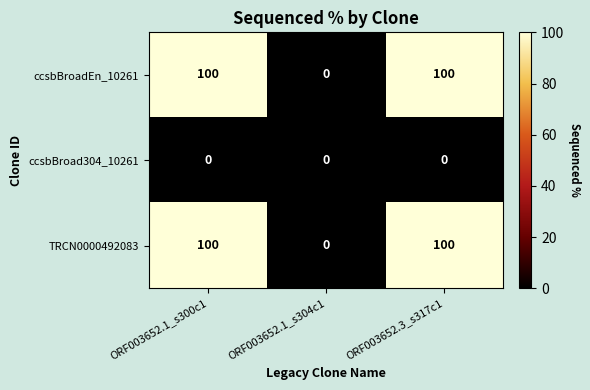

True or false: ccsbBroadEn_10261 has a value of 20 at ORF003652.1_s300c1.

False